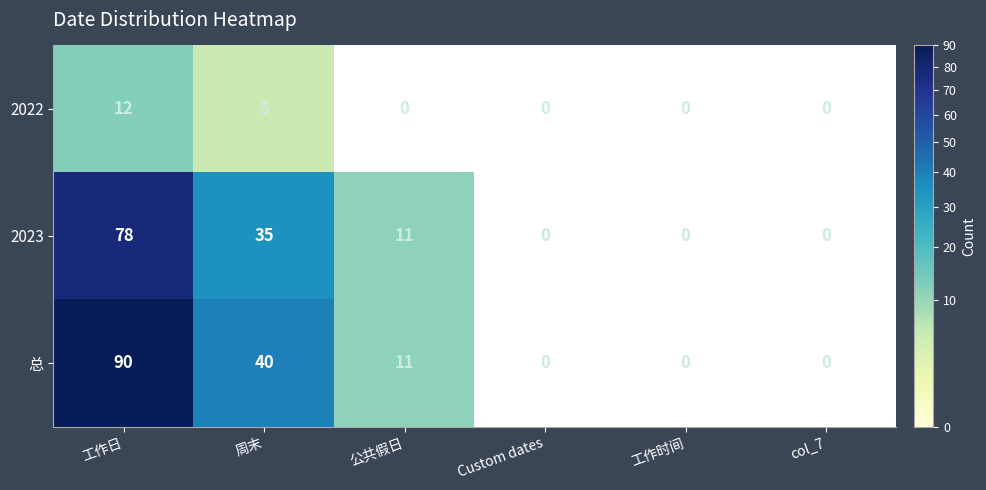

The value of 2023 at 公共假日 is 7. True or false?

False